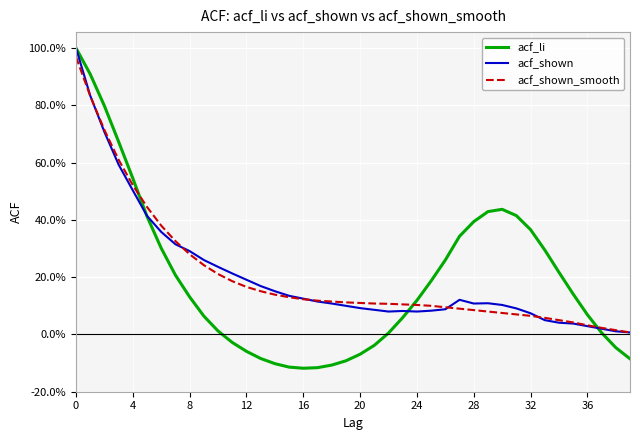

Does the chart have visible grid lines?

Yes